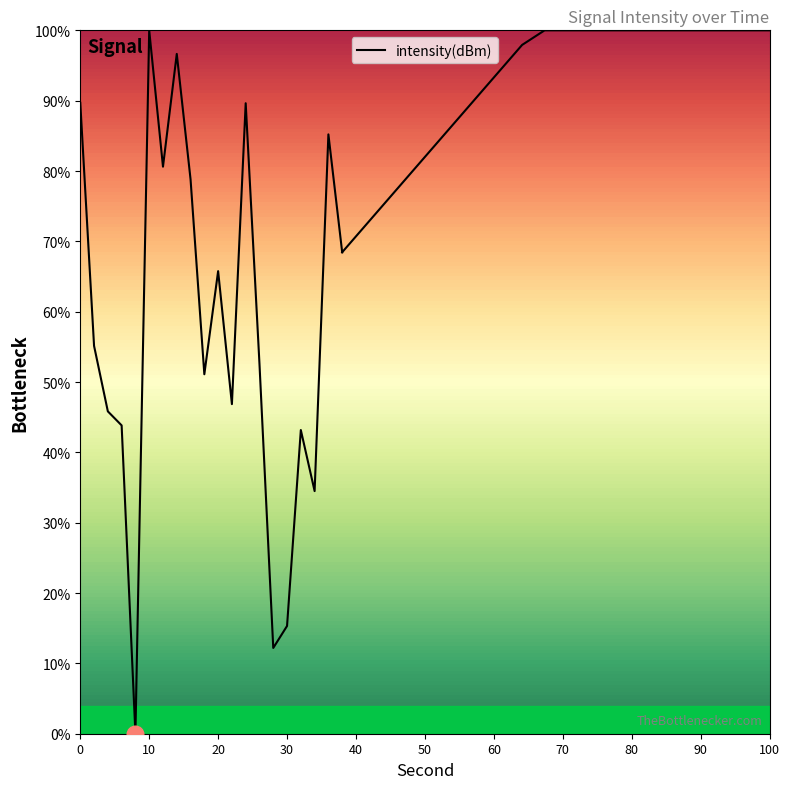

The chart shows a value of 43.8 at 6. True or false?

True